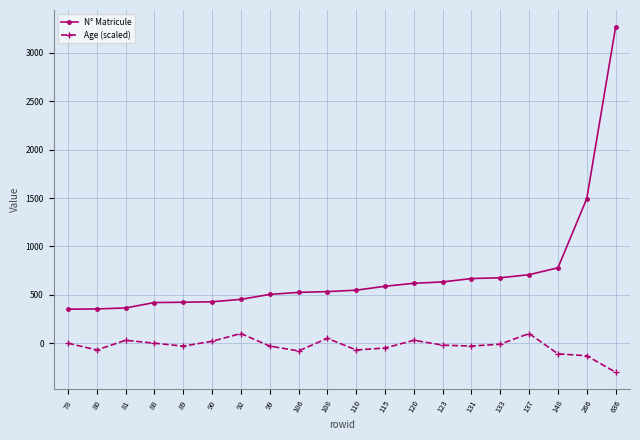

What is the difference between the highest and lowest values at 137?

608